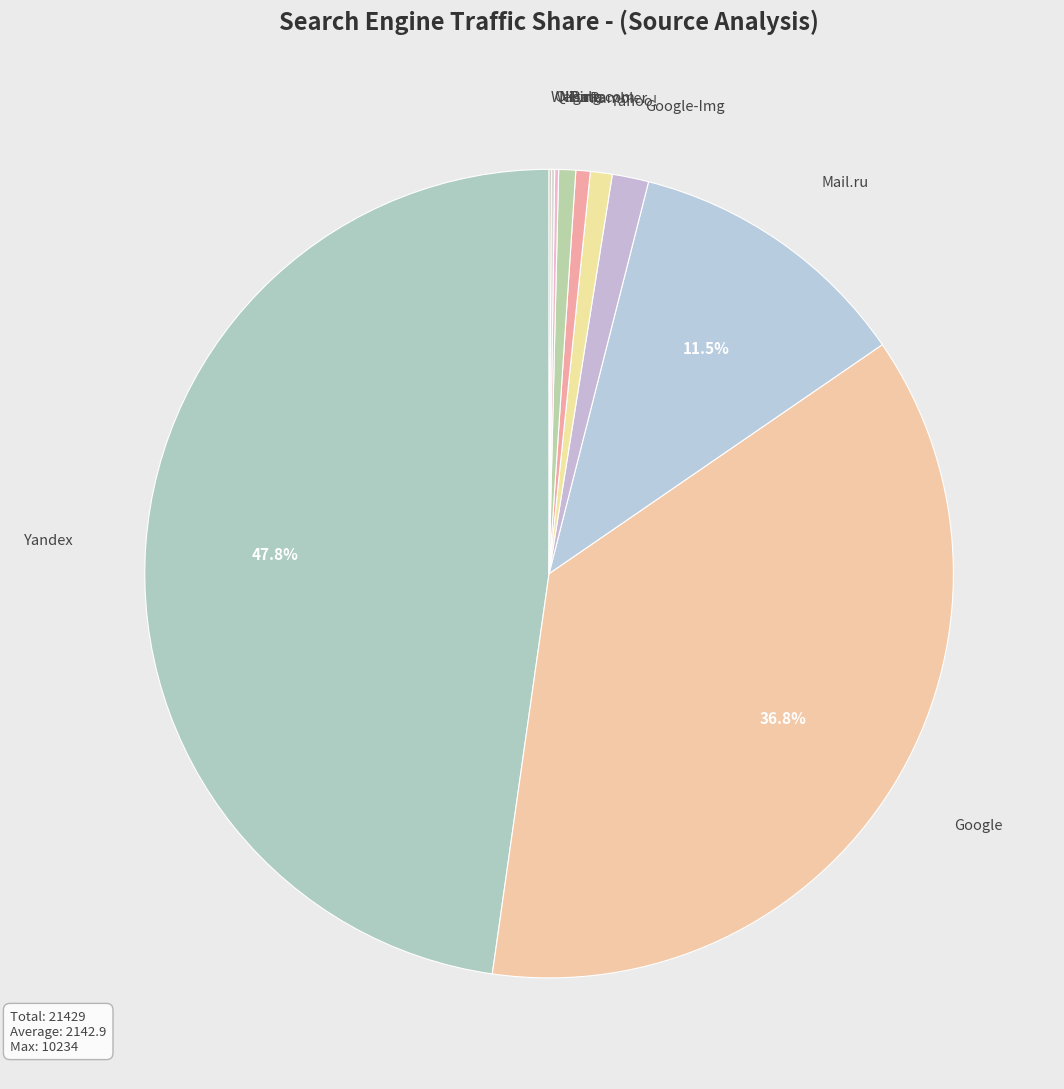

Is there a majority slice in this chart?

No